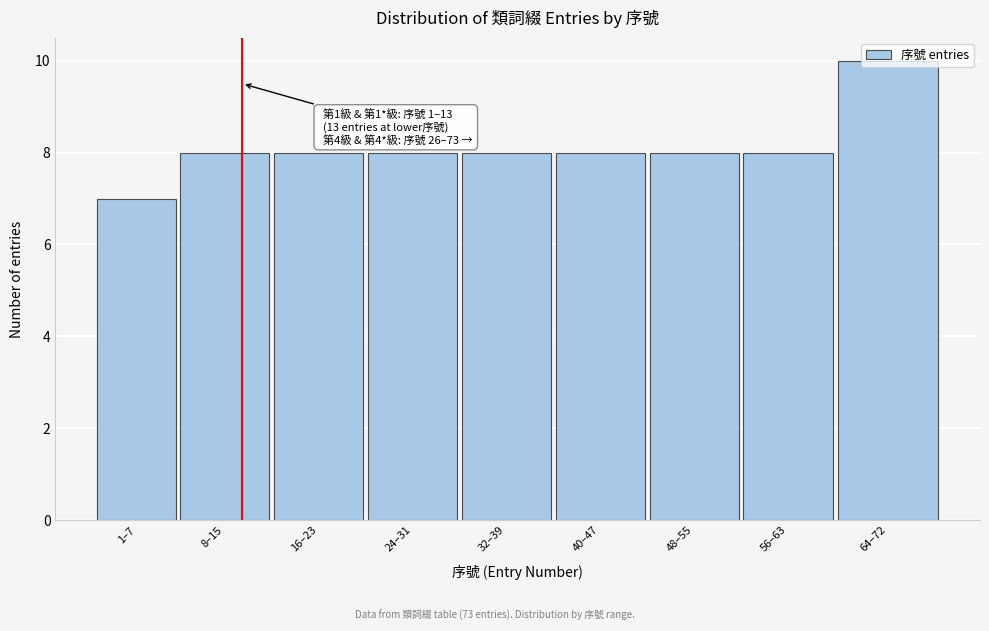

What is the smallest value displayed?

7